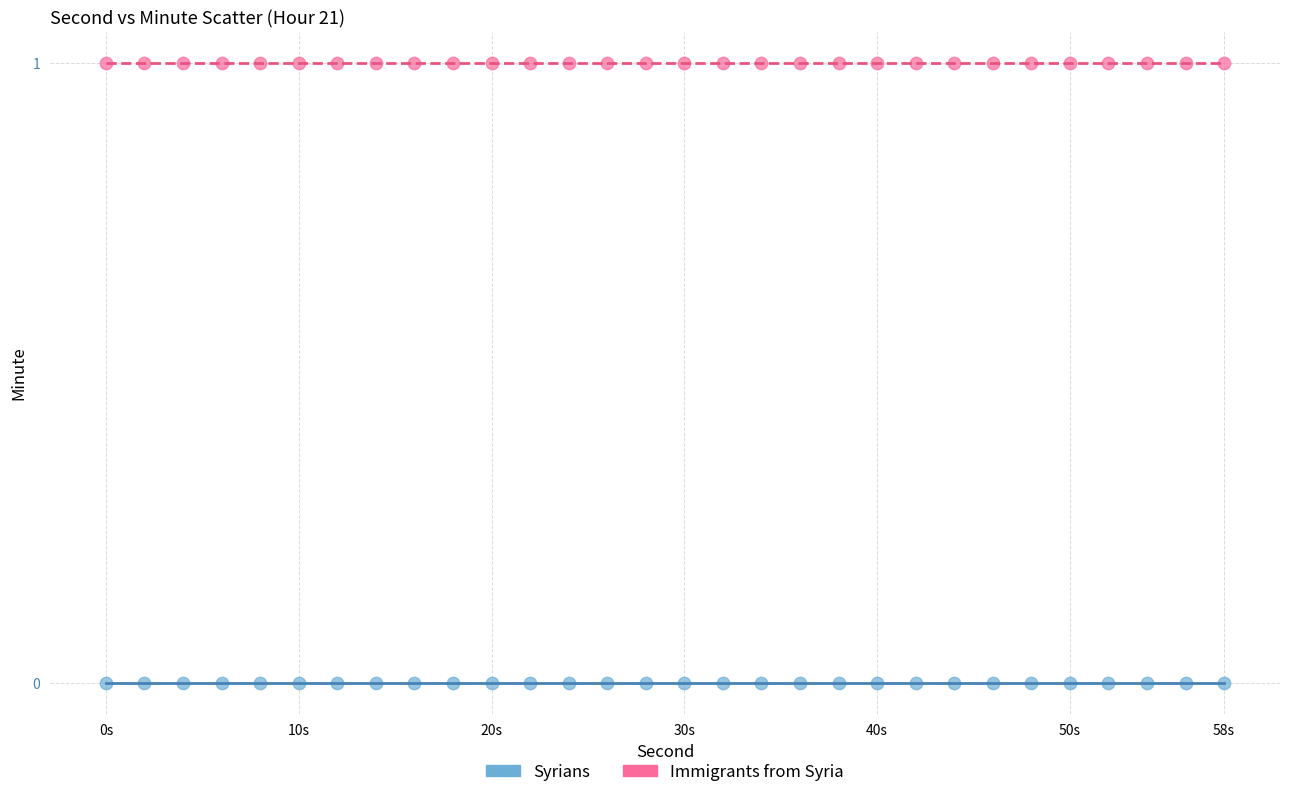

Which series contains the highest Y value?

Immigrants from Syria